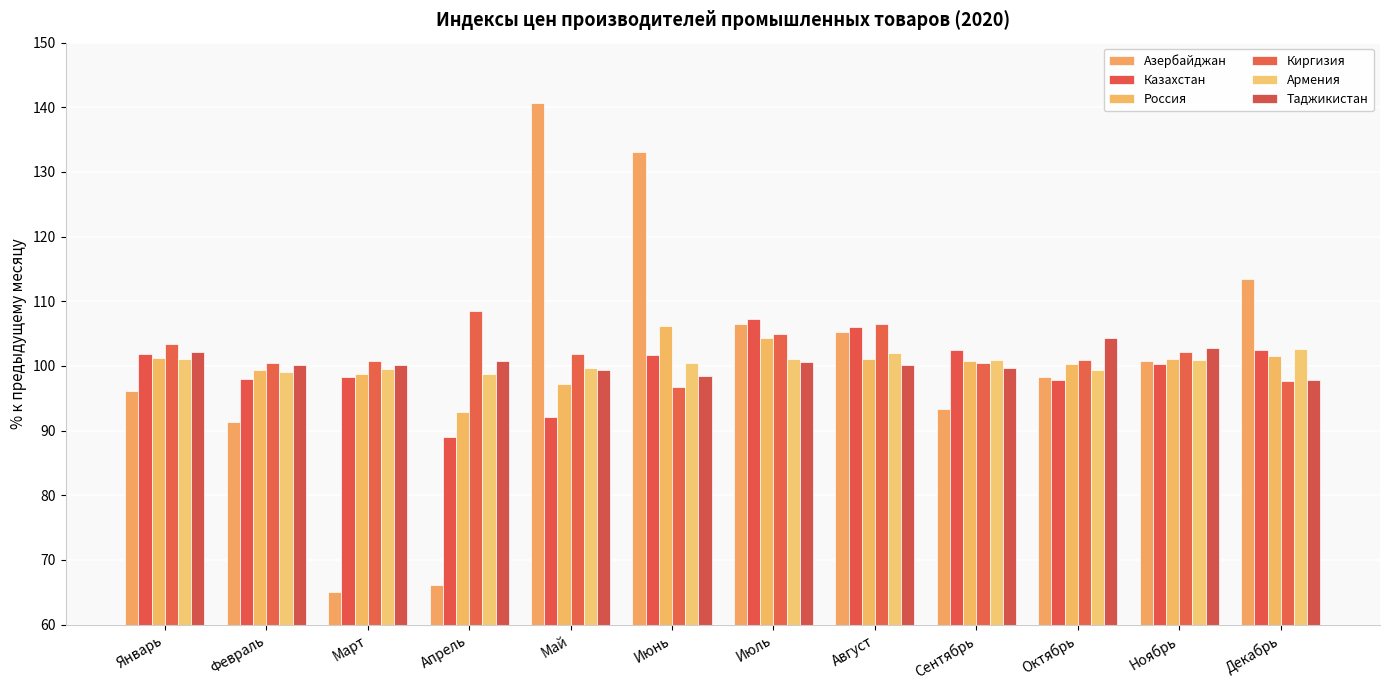

What is the lowest value of the Киргизия series?

96.7